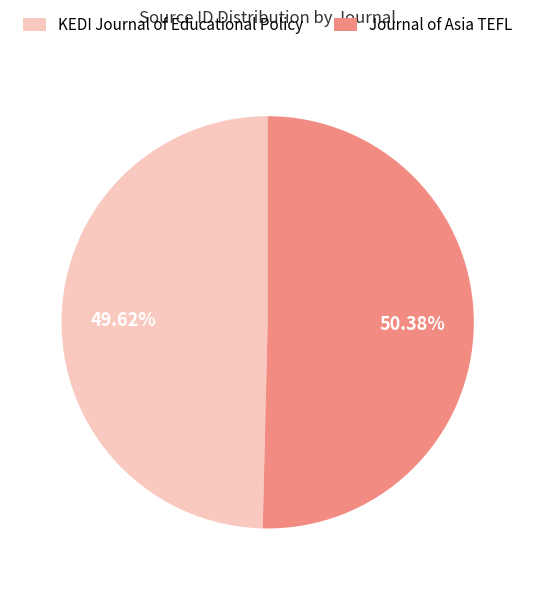

To the nearest percent, what is the average slice percentage?

50%